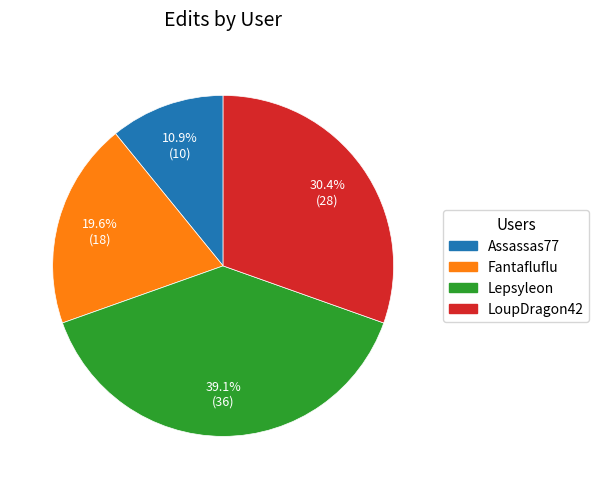

Which category has the biggest portion of the pie?

Lepsyleon